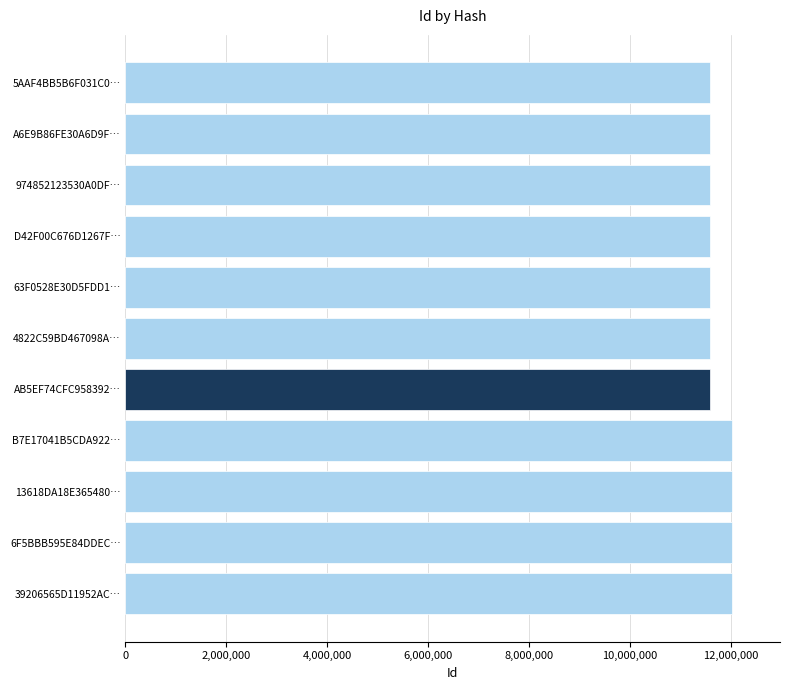

What is the minimum value shown in the chart?

11582019